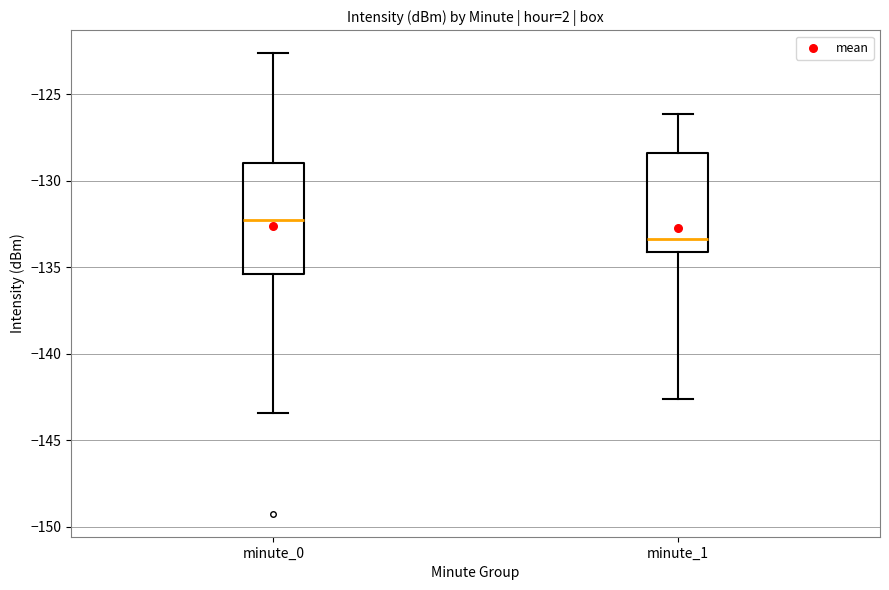

Which box is the tallest, from its lower edge to its upper edge?

minute_0